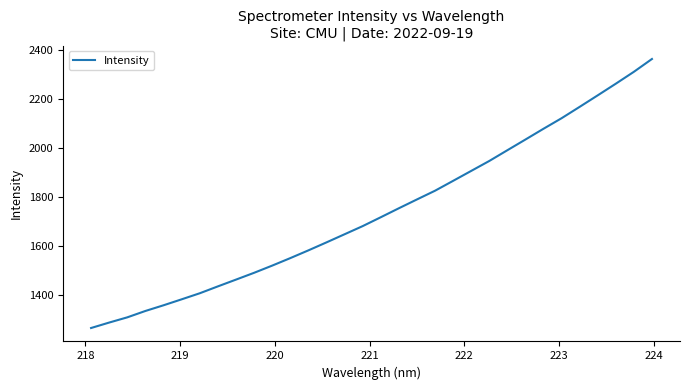

What is the difference between the maximum and minimum values?

1101.2